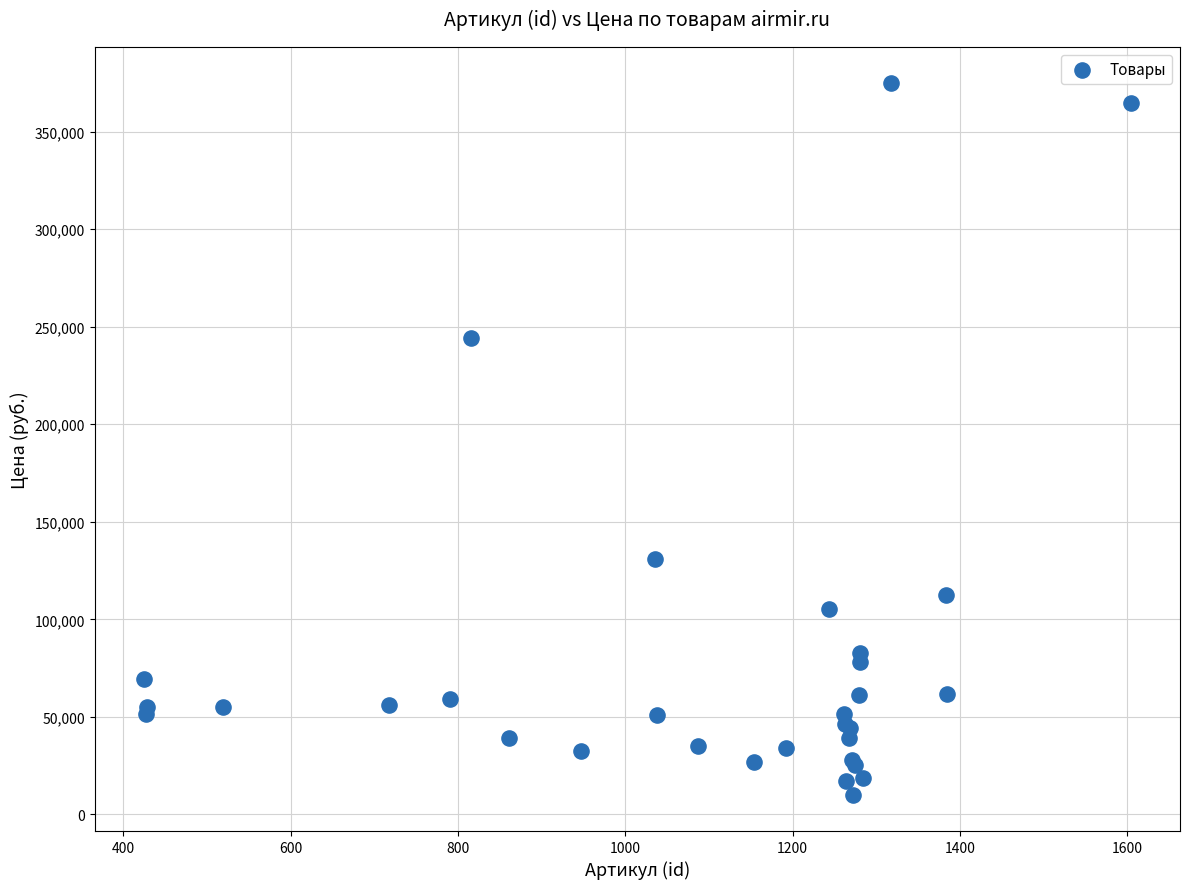

What Y value in the scatter plot is closest to 192350?

244100